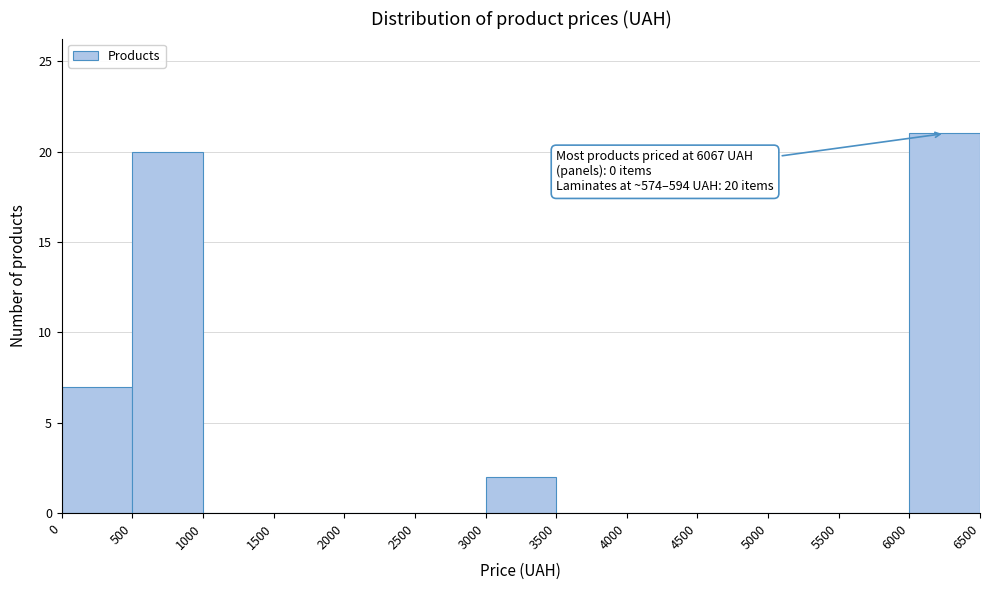

Over which range of the x-axis is the bar tallest?

6000 to 6500